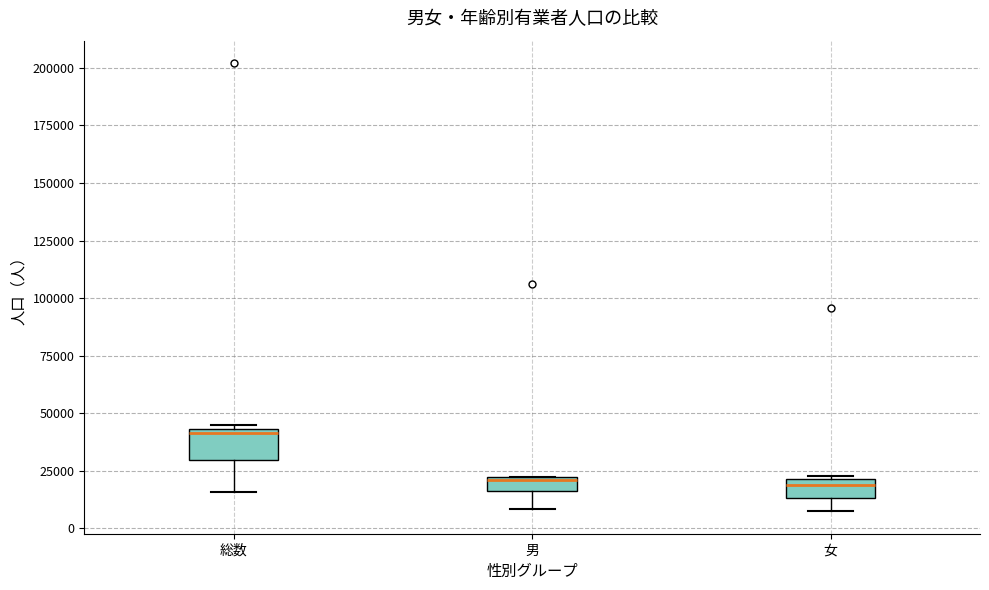

Where does the lower whisker of the box for 男 end on the y-axis? The values are not printed on the chart, so give them approximately, as read against the axis.

10000